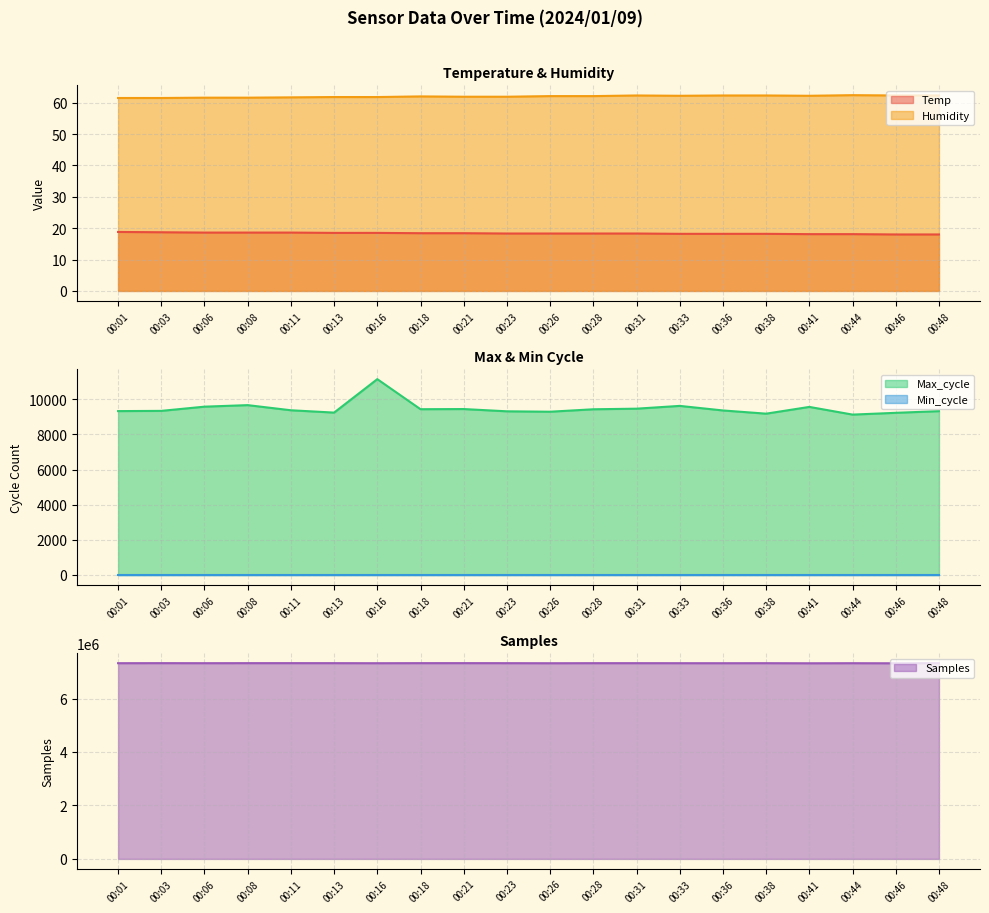

How many interior local valleys does the Samples series have?

6